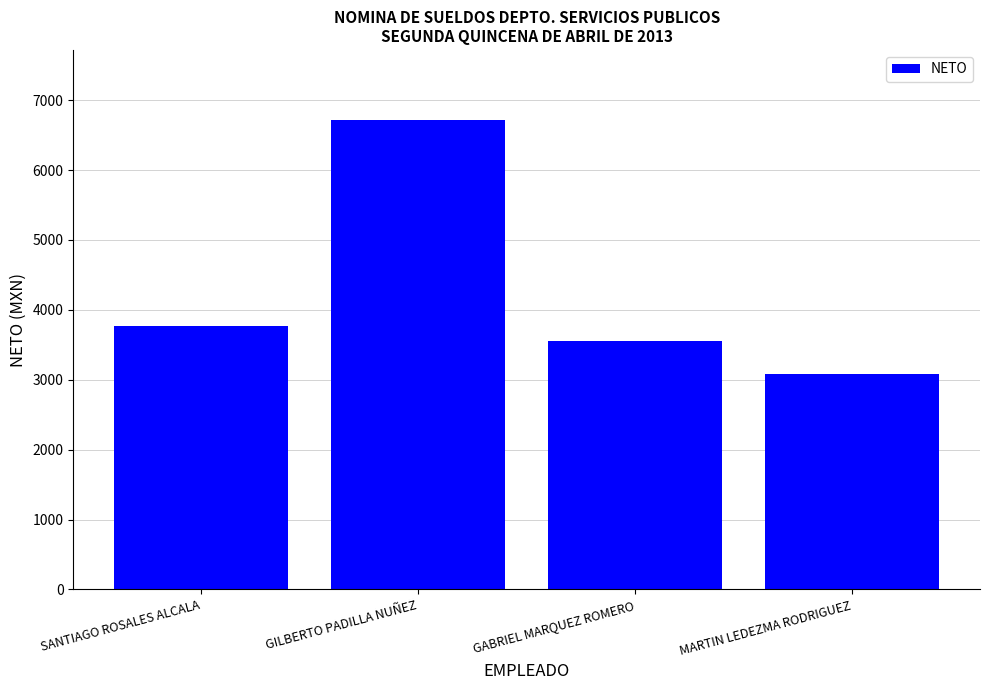

True or false: the data shows 3081 at MARTIN LEDEZMA RODRIGUEZ.

True